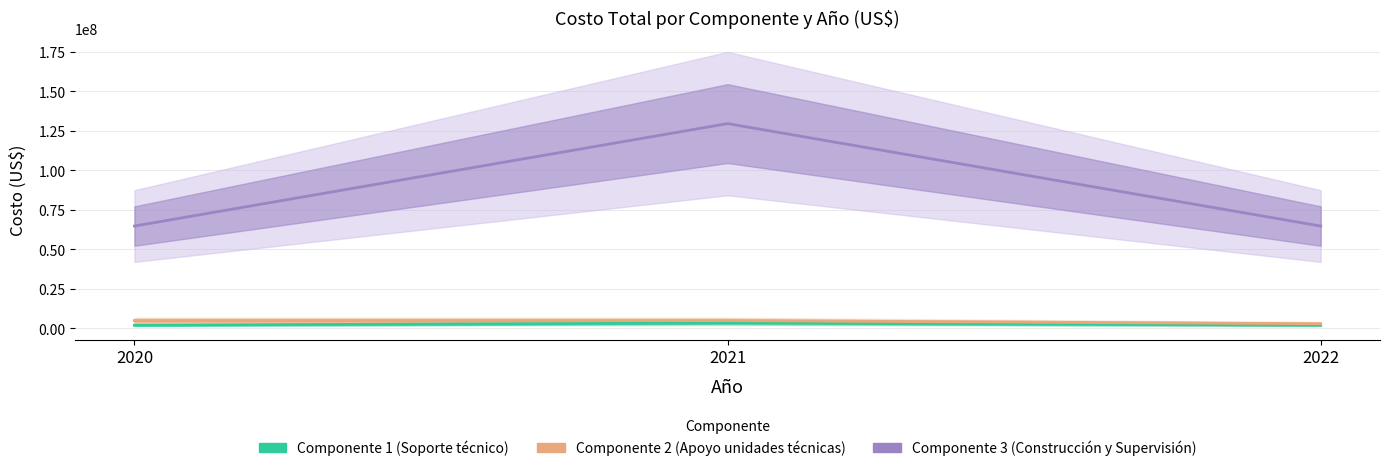

How many lines are shown in the chart?

3